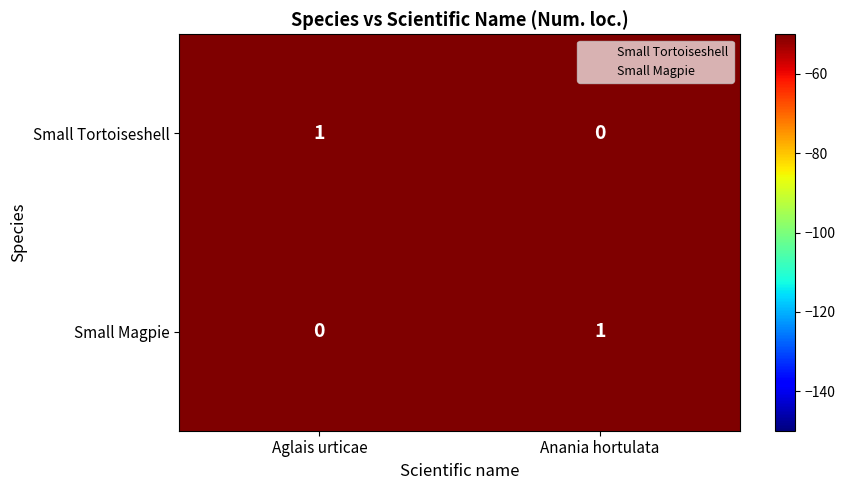

How many categories are shown in the chart?

2